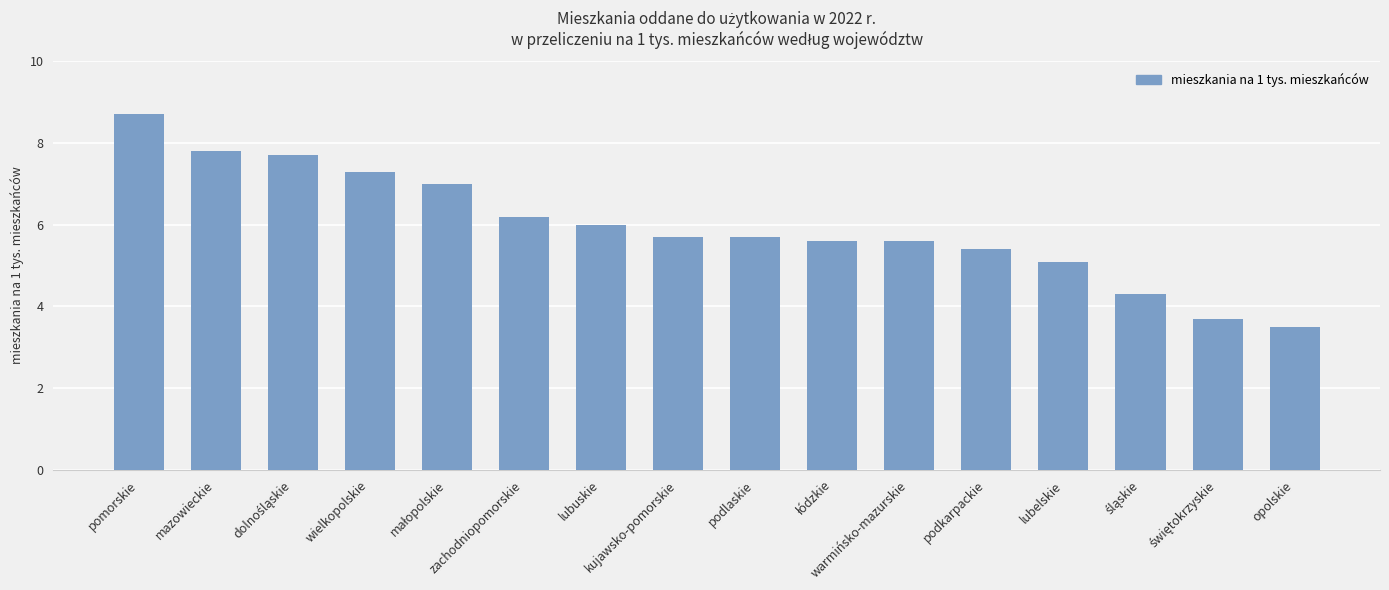

Reading left to right, list all the values displayed in this chart.

8.7	7.8	7.7	7.3	7.0	6.2	6.0	5.7	5.7	5.6	5.6	5.4	5.1	4.3	3.7	3.5